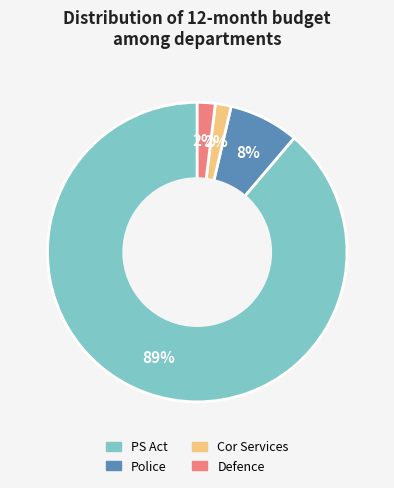

Between PS Act and Cor Services, which is larger?

PS Act